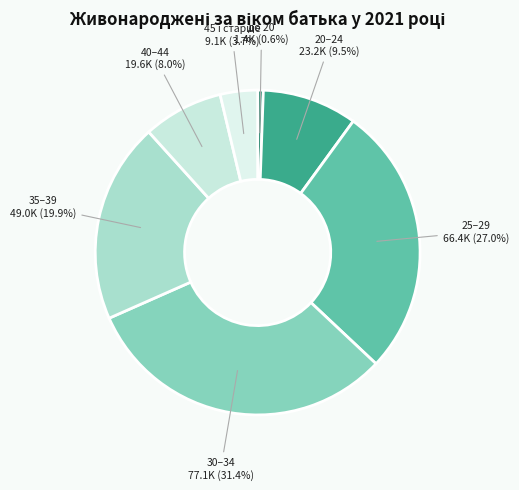

Is the sum of 35–39 and 20–24 greater than half?

No